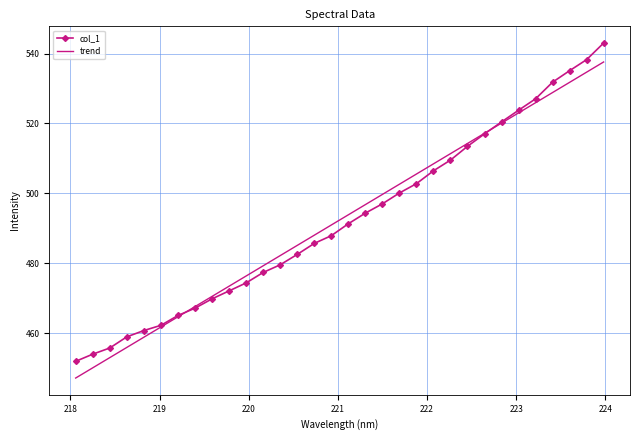

Reading left to right, list all the values displayed in this chart.

col_1: 451.9	454.0	455.8	458.9	460.7	462.2	465.0	467.1	469.8	472.1	474.4	477.4	479.6	482.5	485.7	487.9	491.3	494.3	497.0	500.1	502.8	506.4	509.5	513.4	517.0	520.4	523.8	527.0	531.8	535.1	538.2	543.0
trend: 447.2	450.1	453.0	455.9	458.8	461.8	464.7	467.6	470.5	473.4	476.4	479.3	482.2	485.1	488.0	490.9	493.9	496.8	499.7	502.6	505.5	508.4	511.4	514.3	517.2	520.1	523.0	525.9	528.8	531.7	534.7	537.6